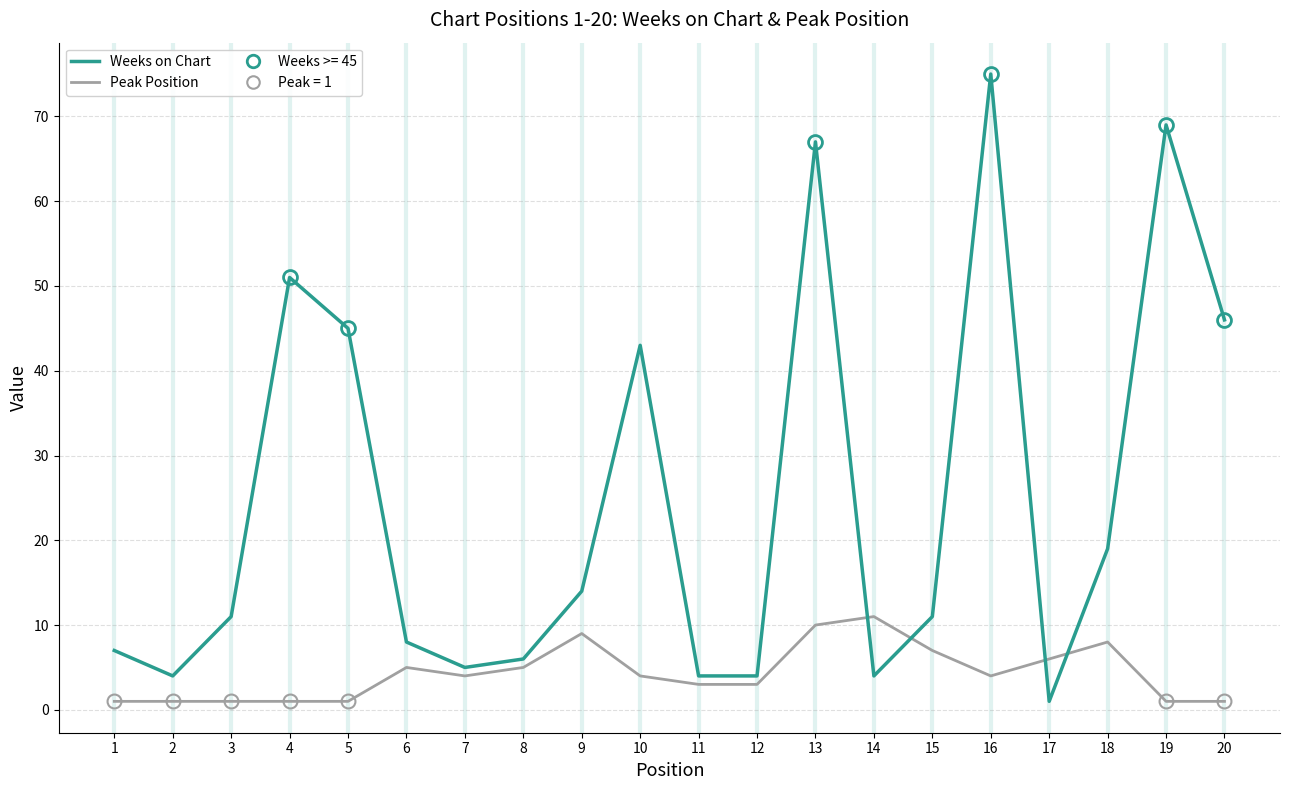

At which category is the sum across all series the highest?

16